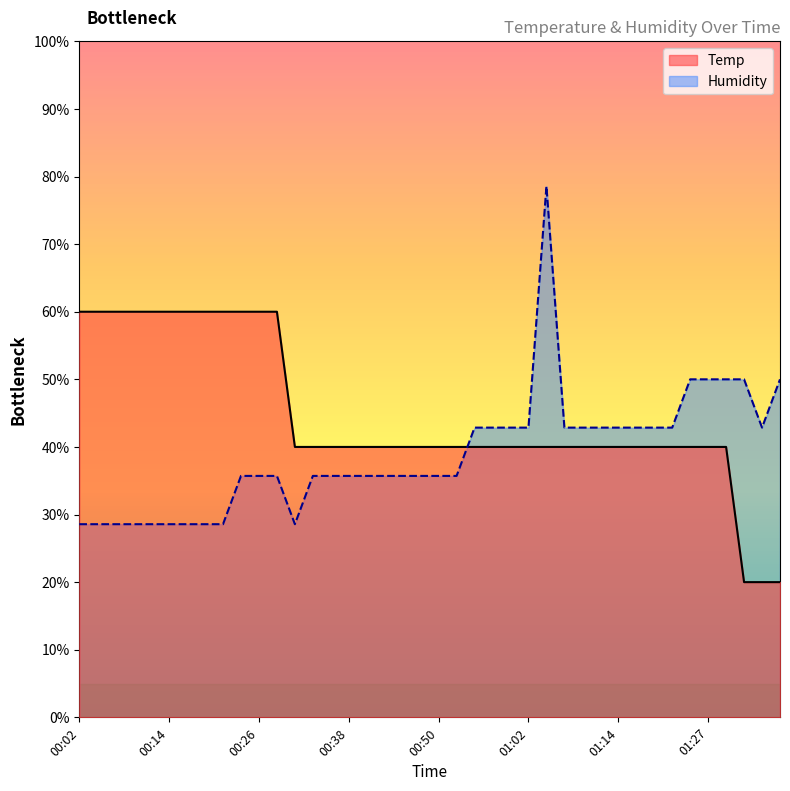

At which label is Temp closest to 39?

00:31